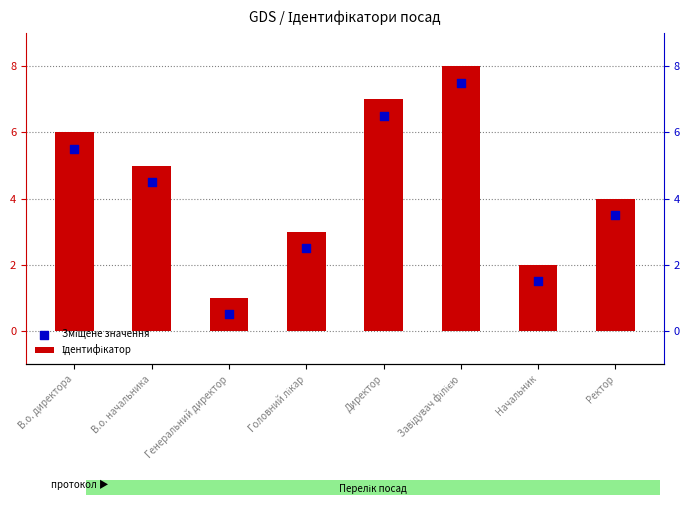

Which series has the largest total across all categories?

Ідентифікатор